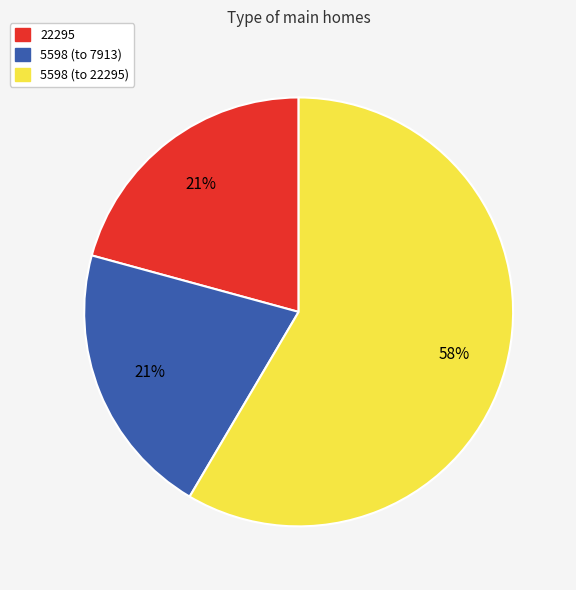

Is there a majority slice in this chart?

Yes